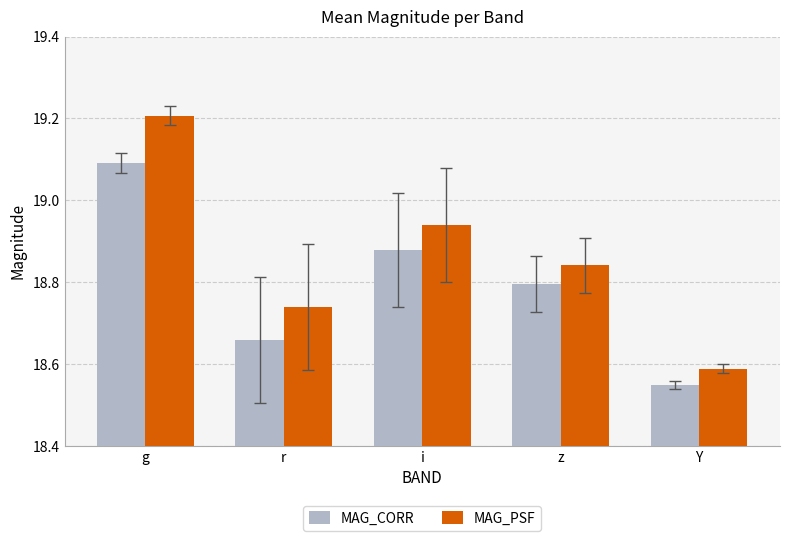

How many bars are there in total?

10